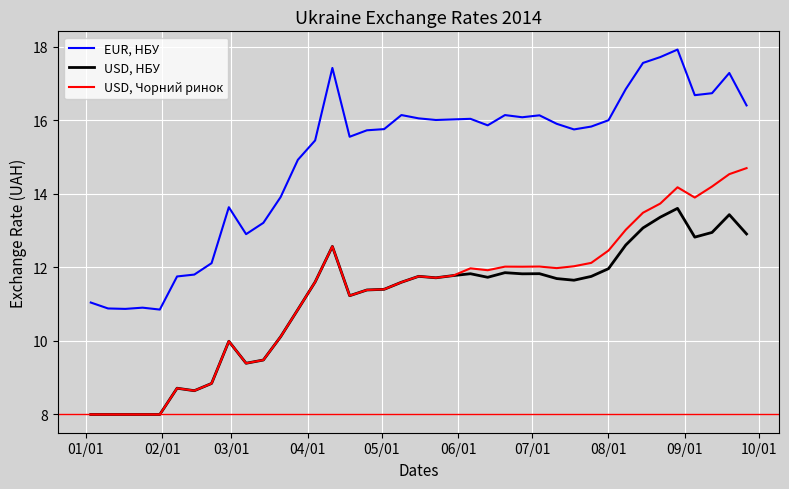

What is the highest value of the USD, Чорний ринок series?

14.7